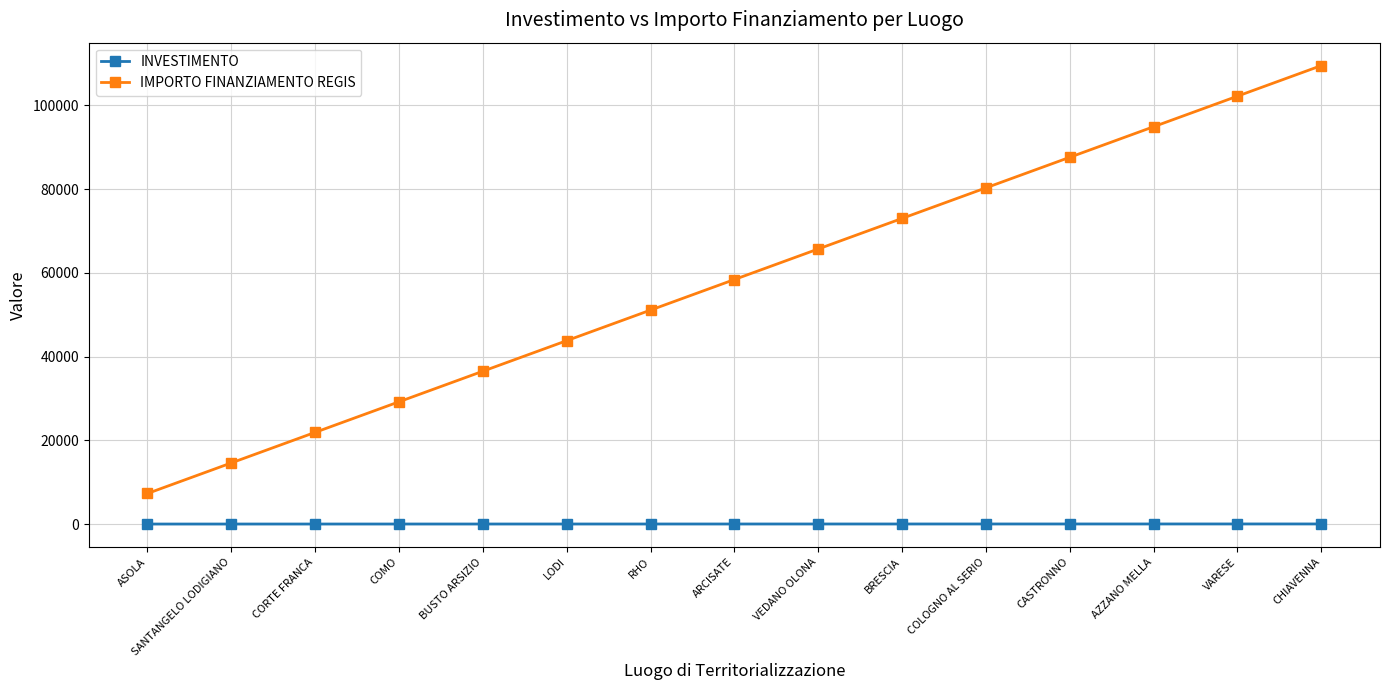

At which category is the sum across all series the highest?

CHIAVENNA